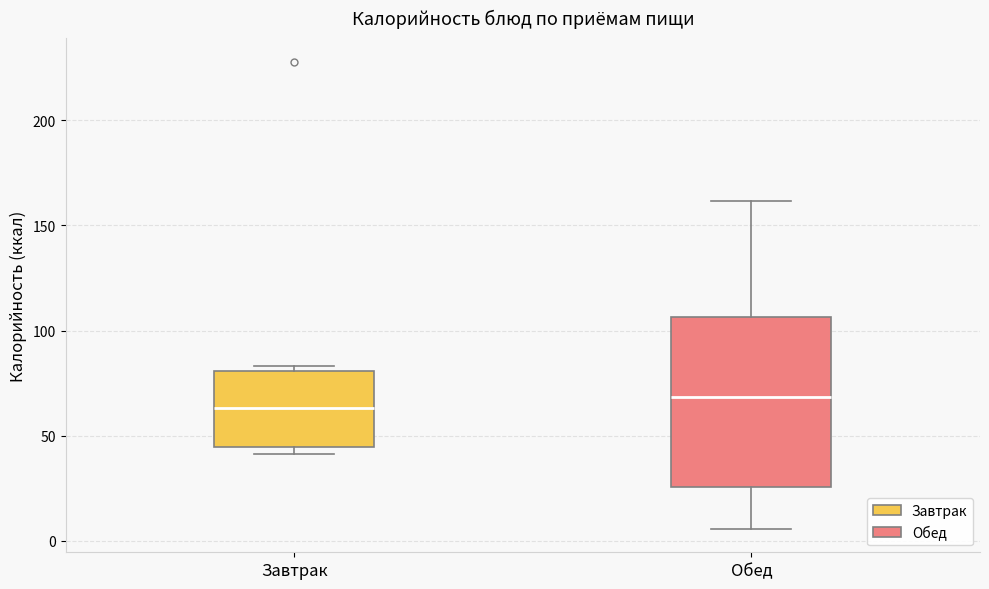

Which box is the tallest, from its lower edge to its upper edge?

Обед